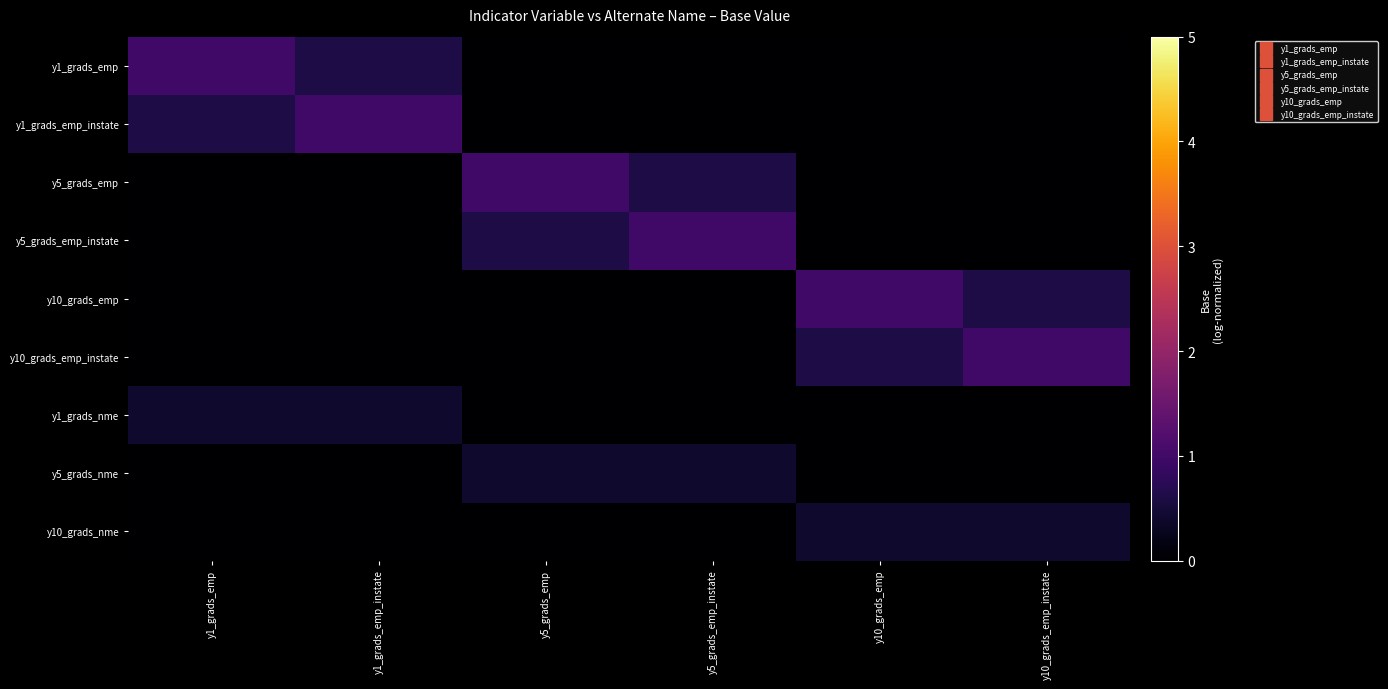

At which category is the sum across all series the highest?

y1_grads_emp